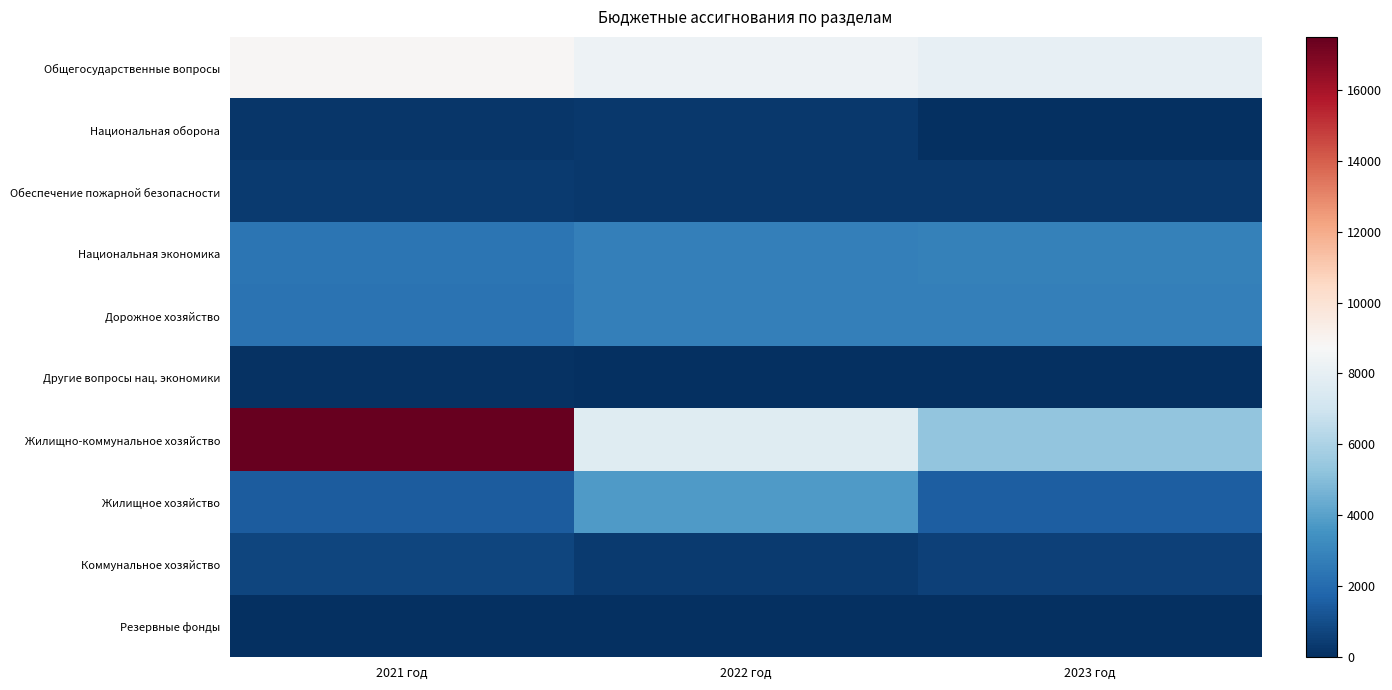

Between 2021 год and 2023 год, which series saw the biggest shift?

Жилищно-коммунальное хозяйство